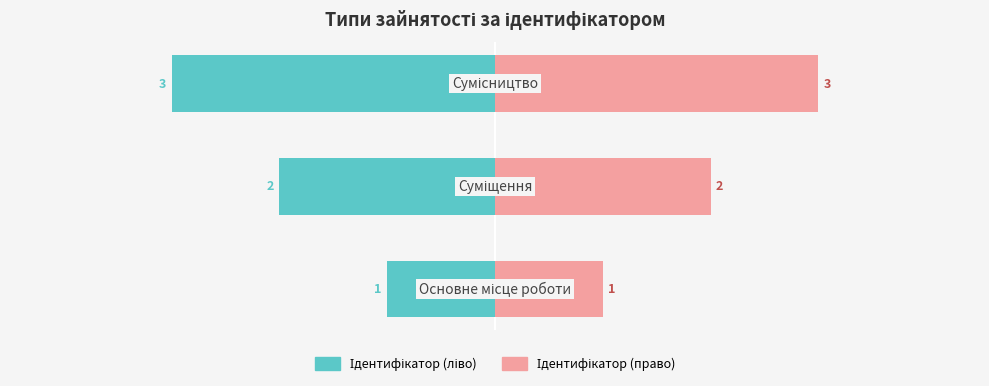

True or false: Ідентифікатор (право) has a value of 1 at 0.

True